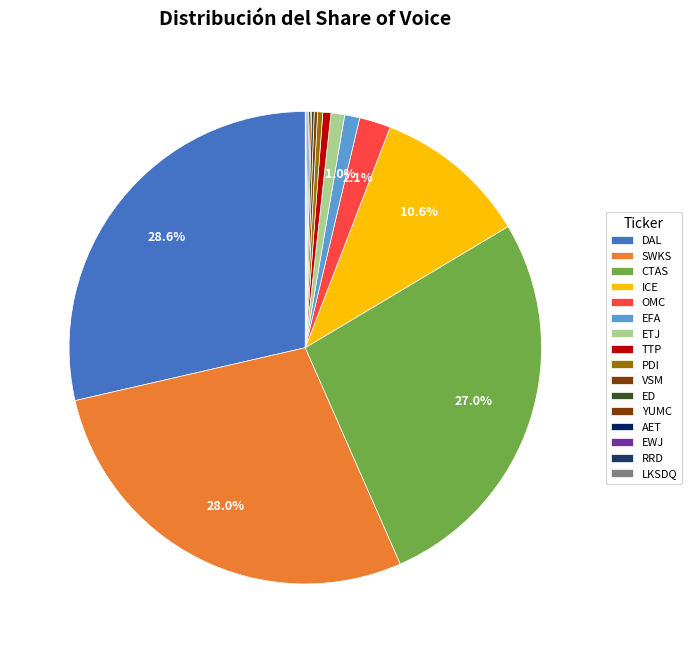

Which category has the biggest portion of the pie?

DAL